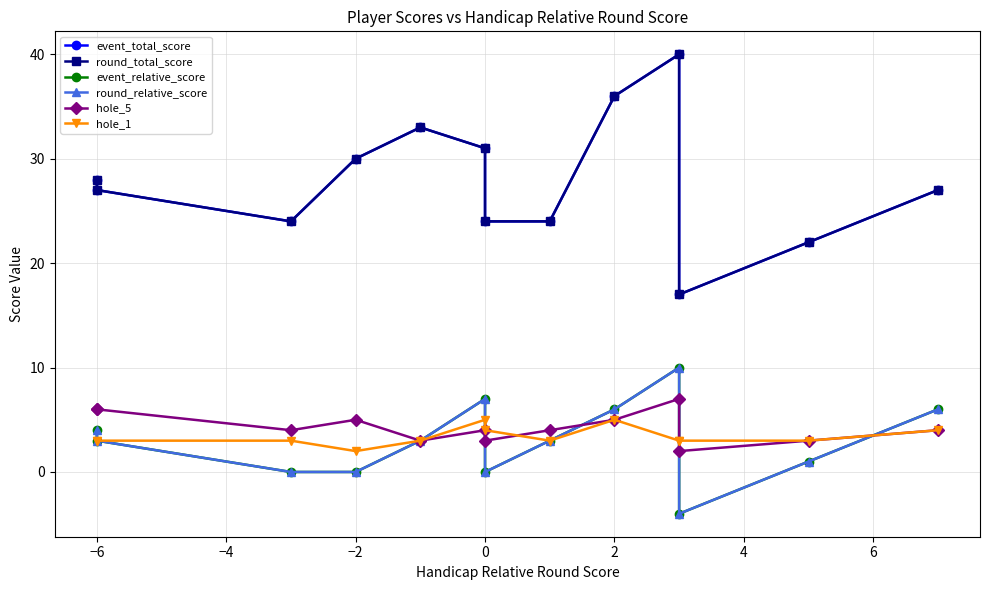

What is the sum of all hole_1 values?

44